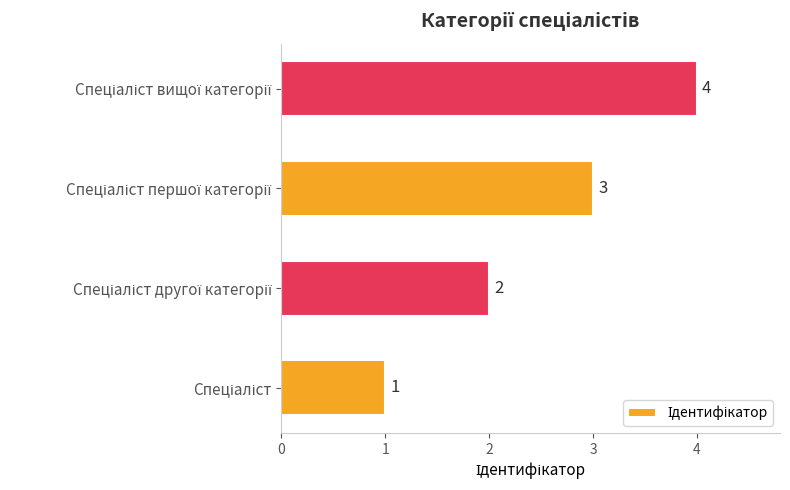

What is the difference between the maximum and second lowest values?

2